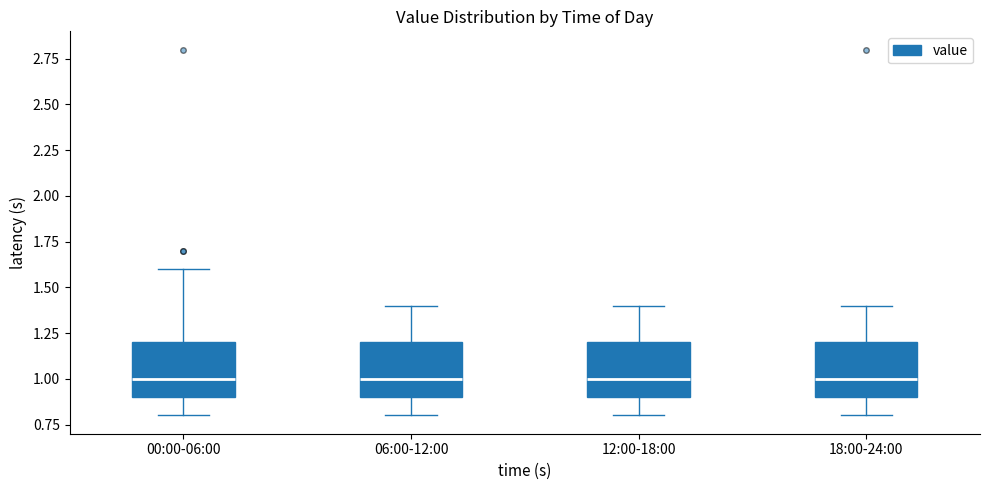

Reading left to right, read every box against the y-axis: the position of its median line, the range the box covers, and the ends of its whiskers. The values are not printed on the chart, so give them approximately, as read against the axis.

00:00-06:00: median 1.0, box 0.9 to 1.2, whiskers 0.8 to 1.6
06:00-12:00: median 1.0, box 0.9 to 1.2, whiskers 0.8 to 1.4
12:00-18:00: median 1.0, box 0.9 to 1.2, whiskers 0.8 to 1.4
18:00-24:00: median 1.0, box 0.9 to 1.2, whiskers 0.8 to 1.4